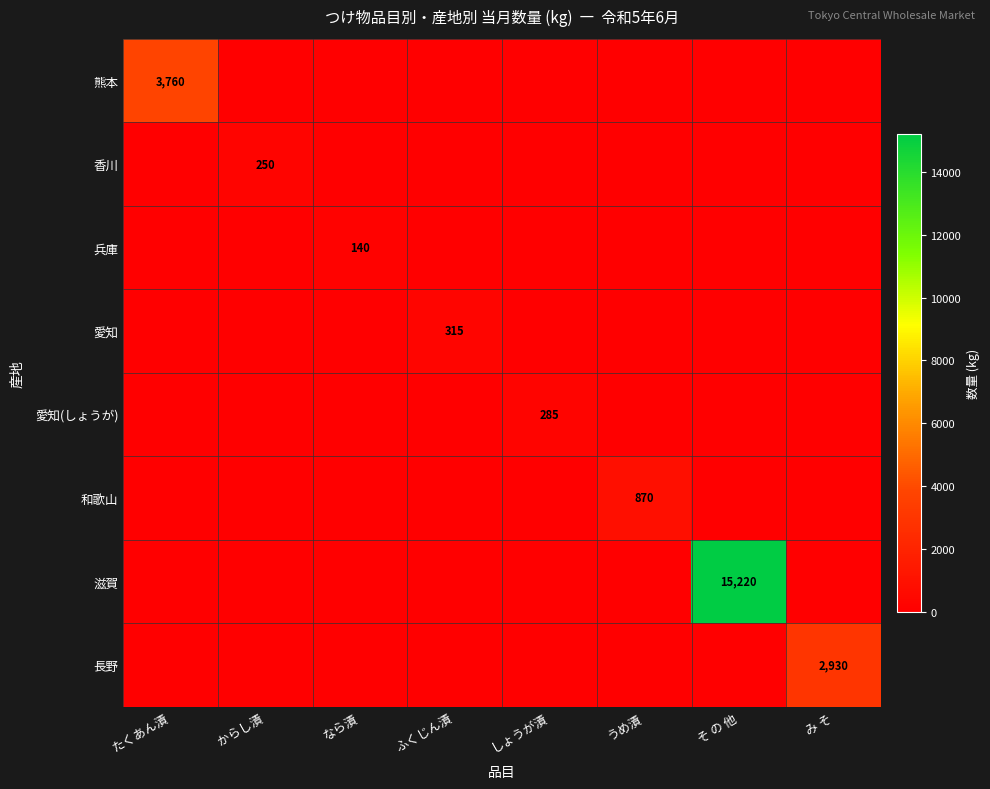

The 兵庫 series shows 248 at なら漬. True or false?

False